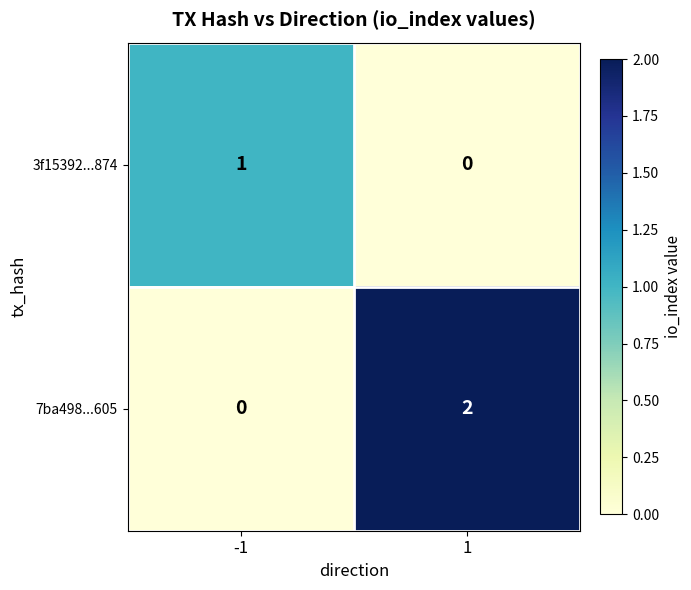

List the labels in order of 7ba498...605 value, smallest first.

-1, 1